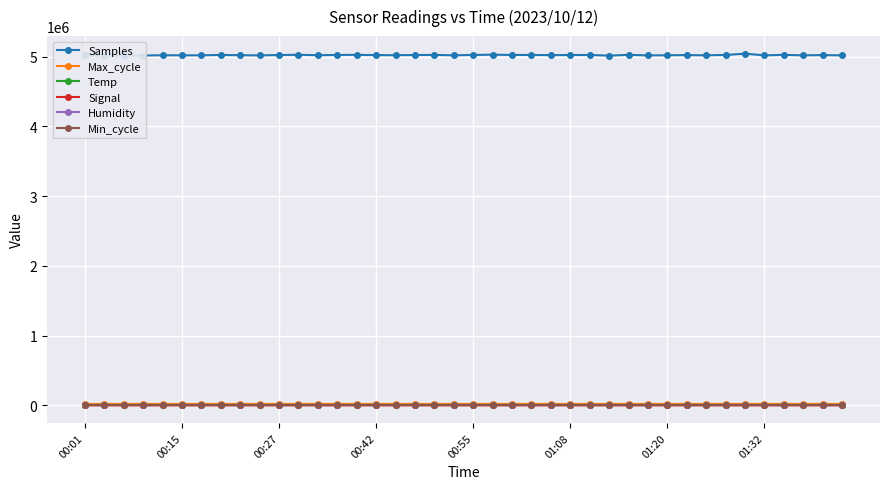

What value does the Min_cycle series have at 00:55?

28.0